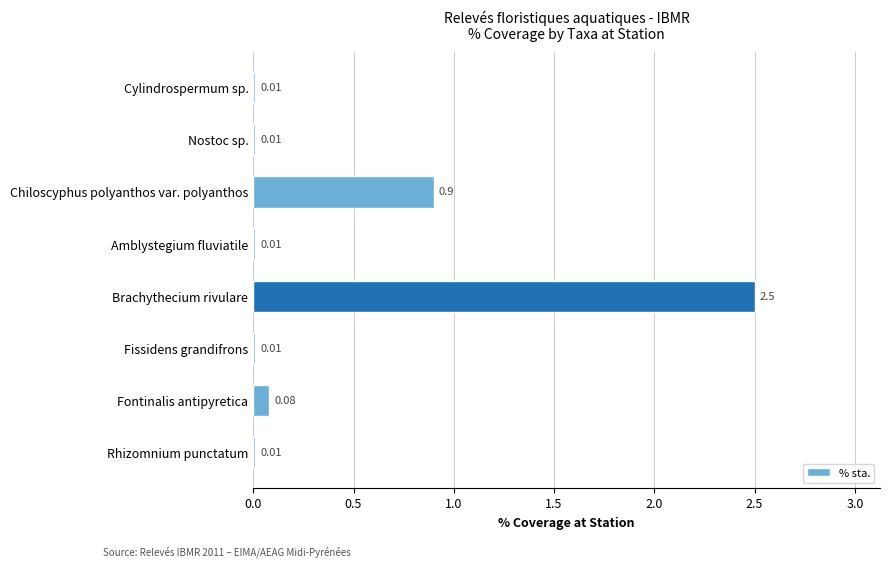

What is the label of the 7th bar from the bottom?

Nostoc sp.